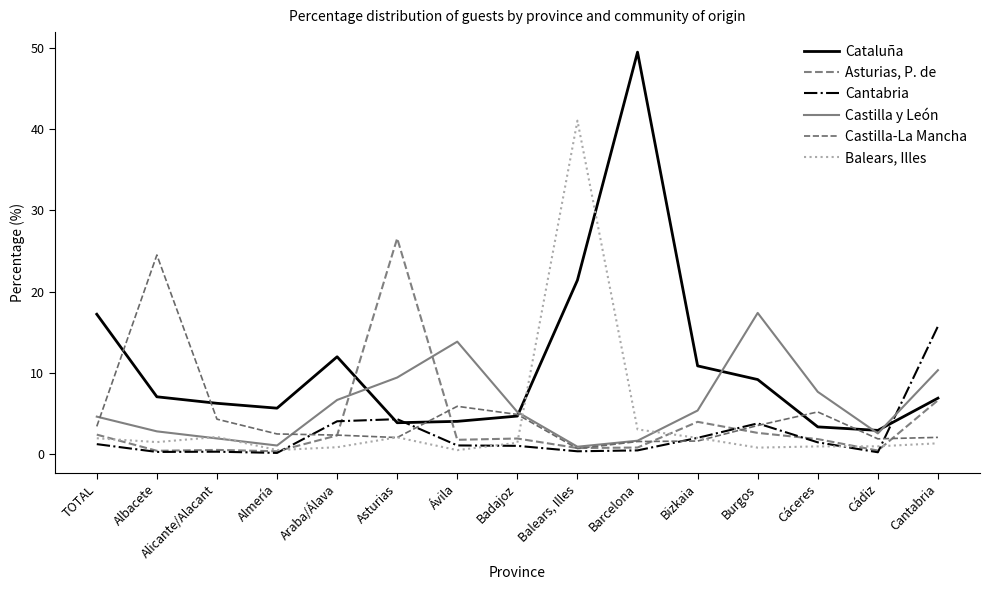

How many interior local valleys does the Castilla y León series have?

3